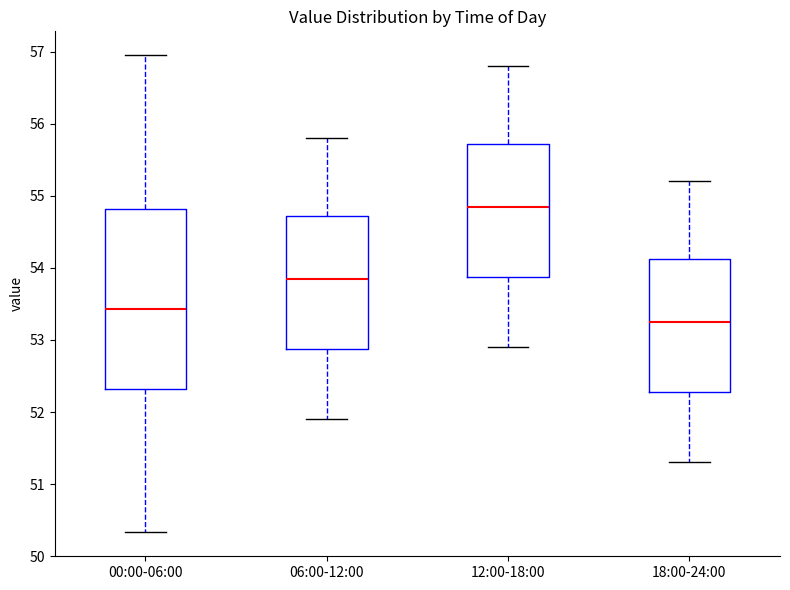

Where is the lower edge of the box for 06:00-12:00 on the y-axis? The values are not printed on the chart, so give them approximately, as read against the axis.

52.9